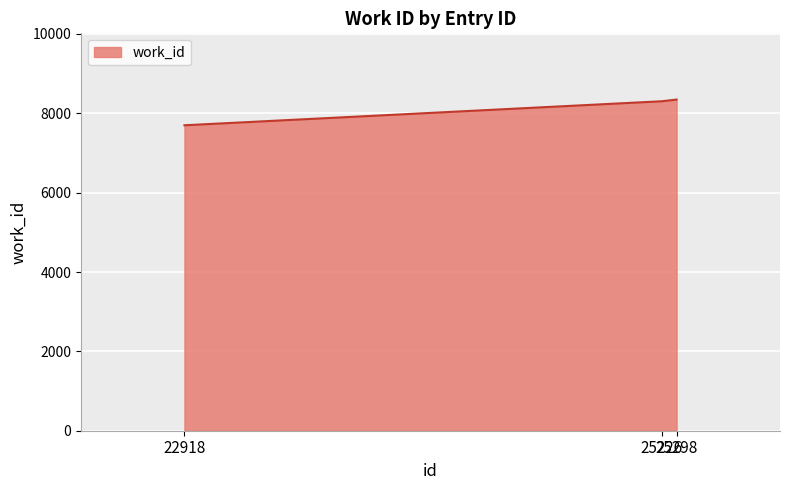

What is the average value?

8117